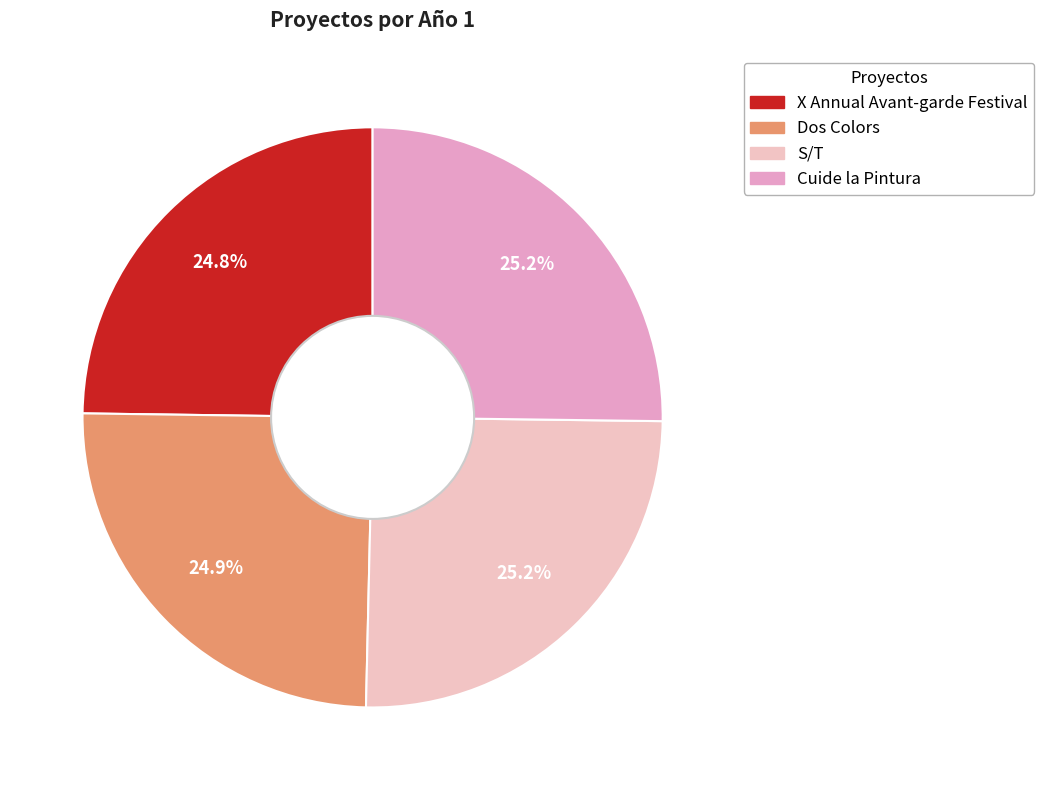

Which slice is the largest?

Cuide la Pintura